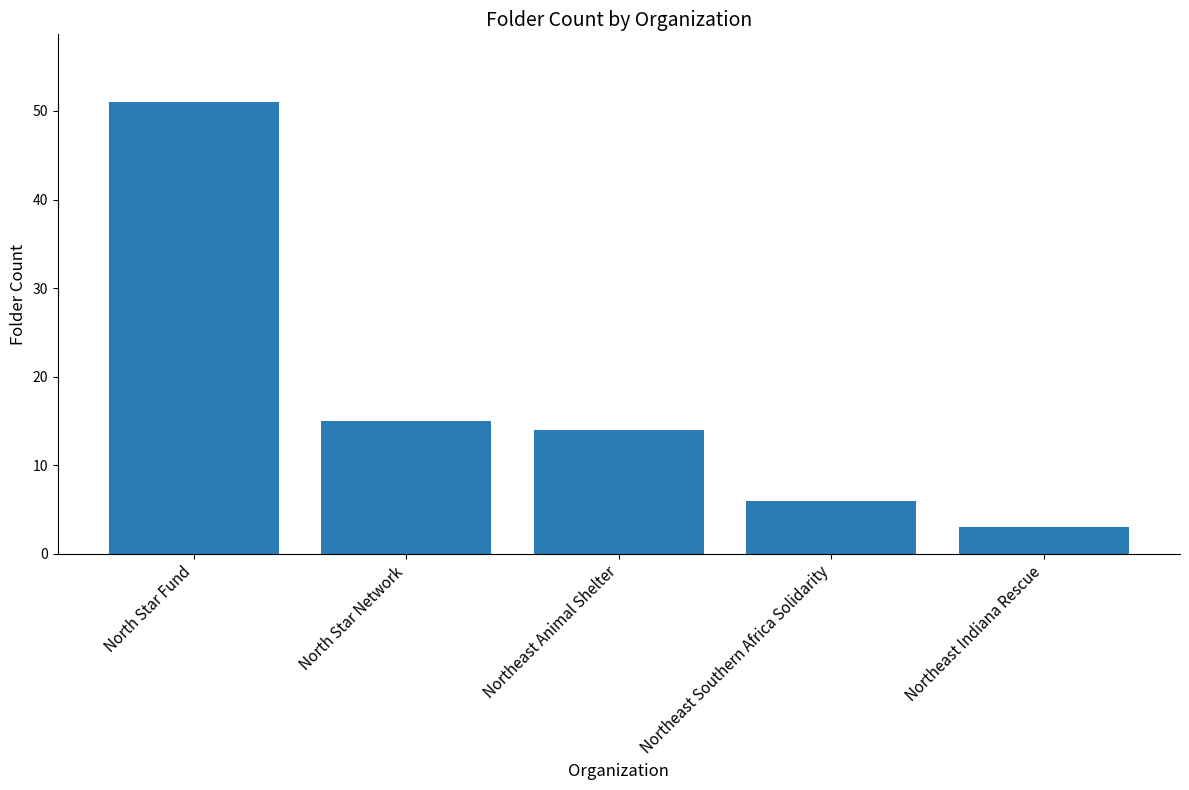

True or false: the data shows 6 at Northeast Southern Africa Solidarity.

True